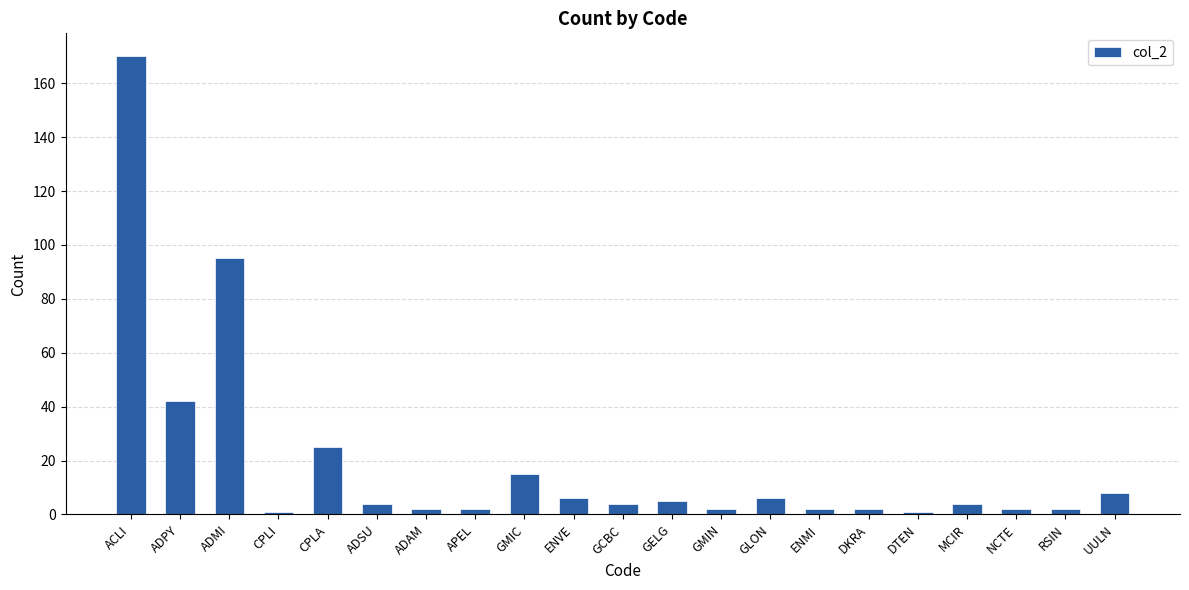

What is the value of the 4th bar from the left?

1